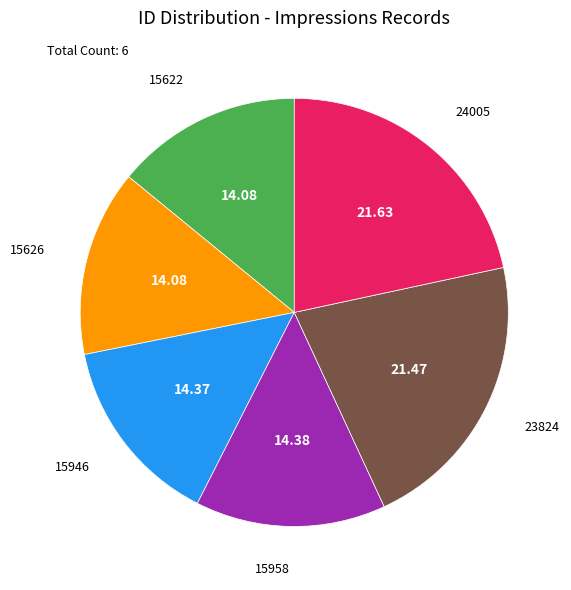

How many slices are in this pie chart?

6